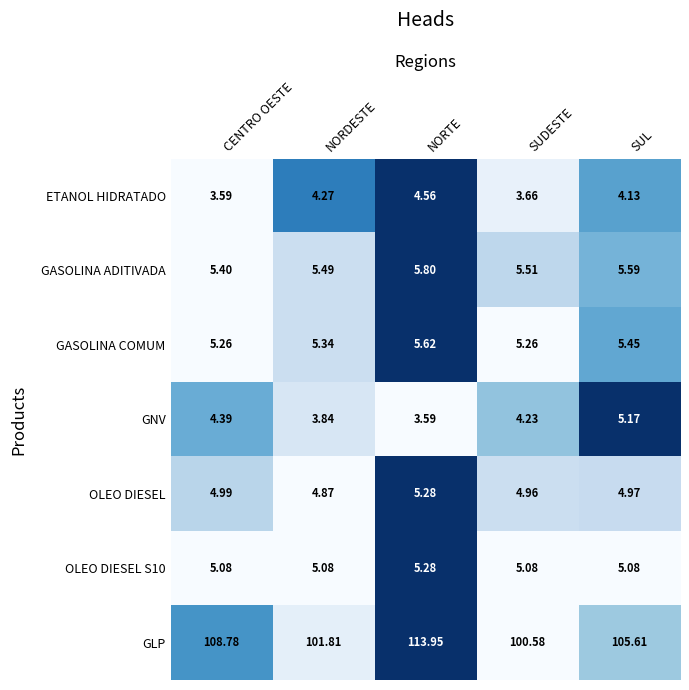

Which series has the largest range (max minus min)?

GLP